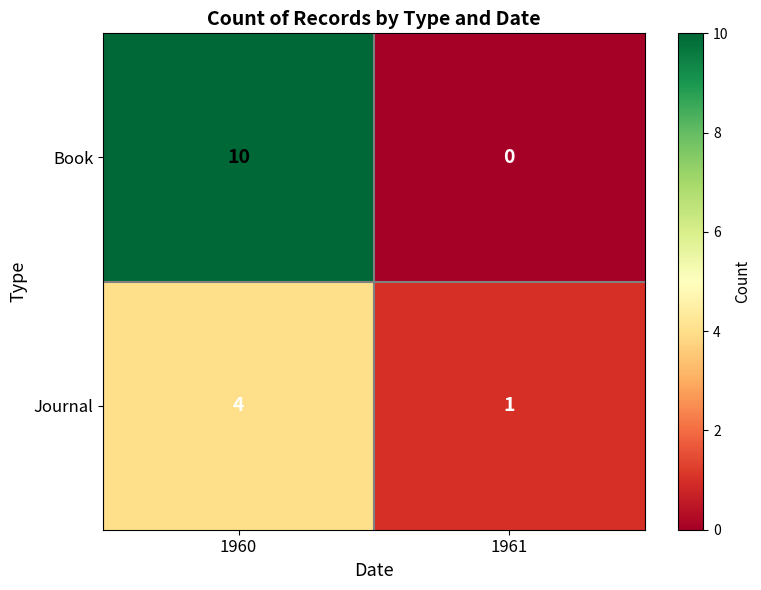

Rank the series by their maximum value, from lowest to highest.

Journal, Book